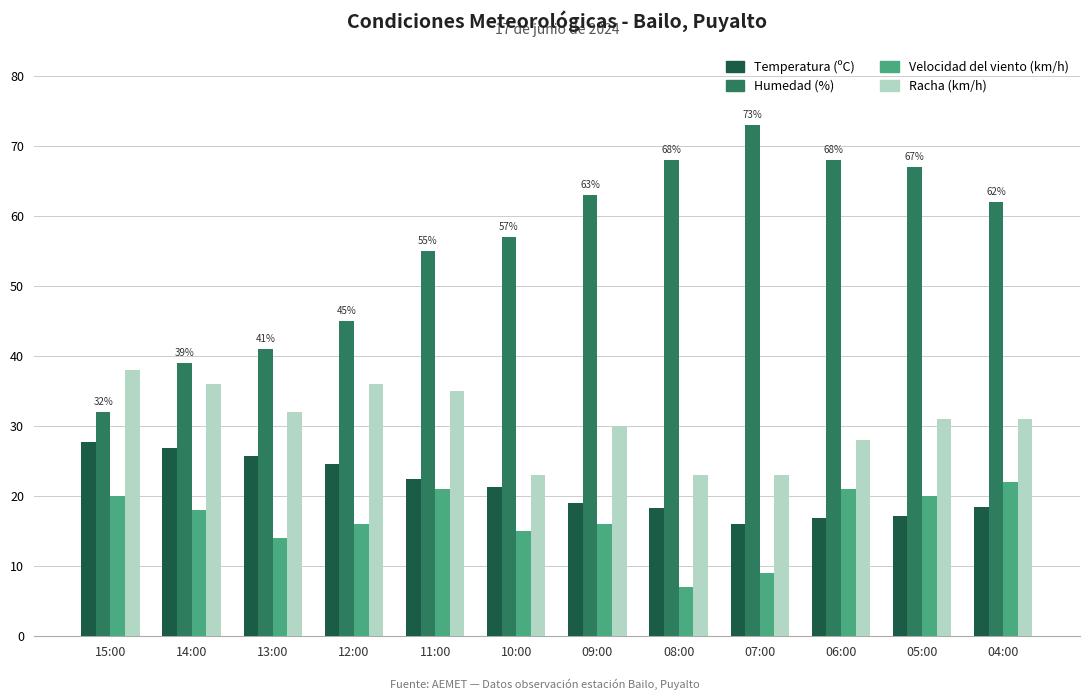

What is the spread (max minus min) of values at 10:00?

42.0